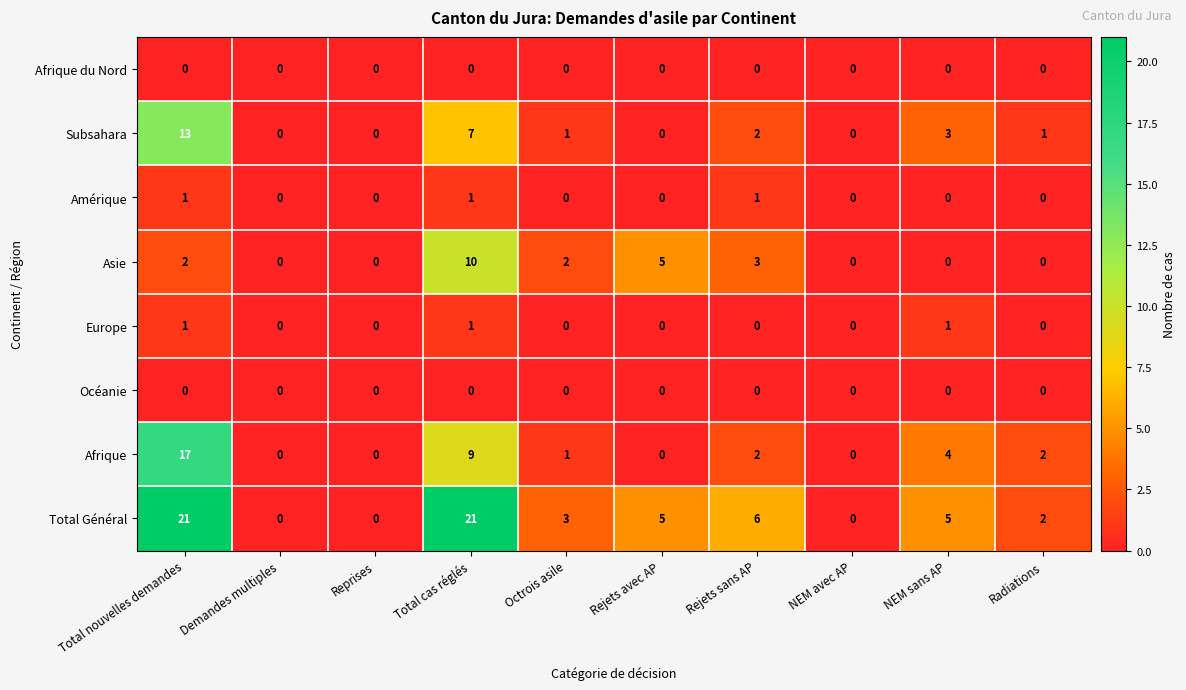

Which series has the largest range (max minus min)?

Total Général